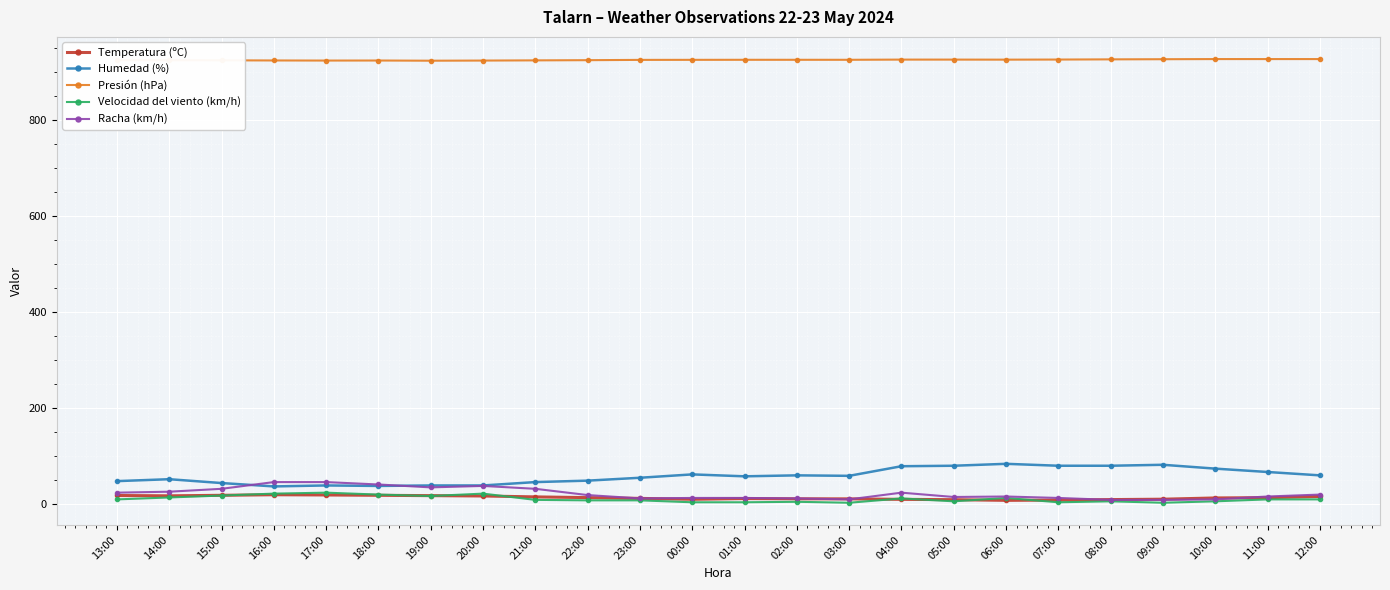

In Temperatura (ºC), how many points are lower than both neighbors (excluding endpoints)?

3